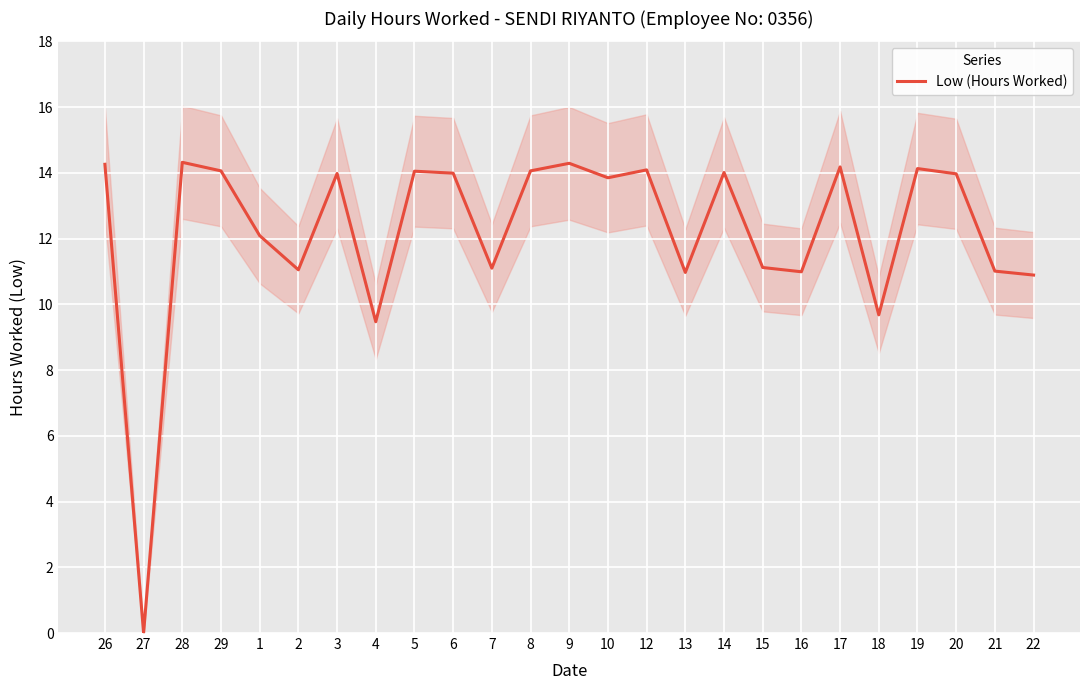

What is the value of the 24th point from the left?

11.0